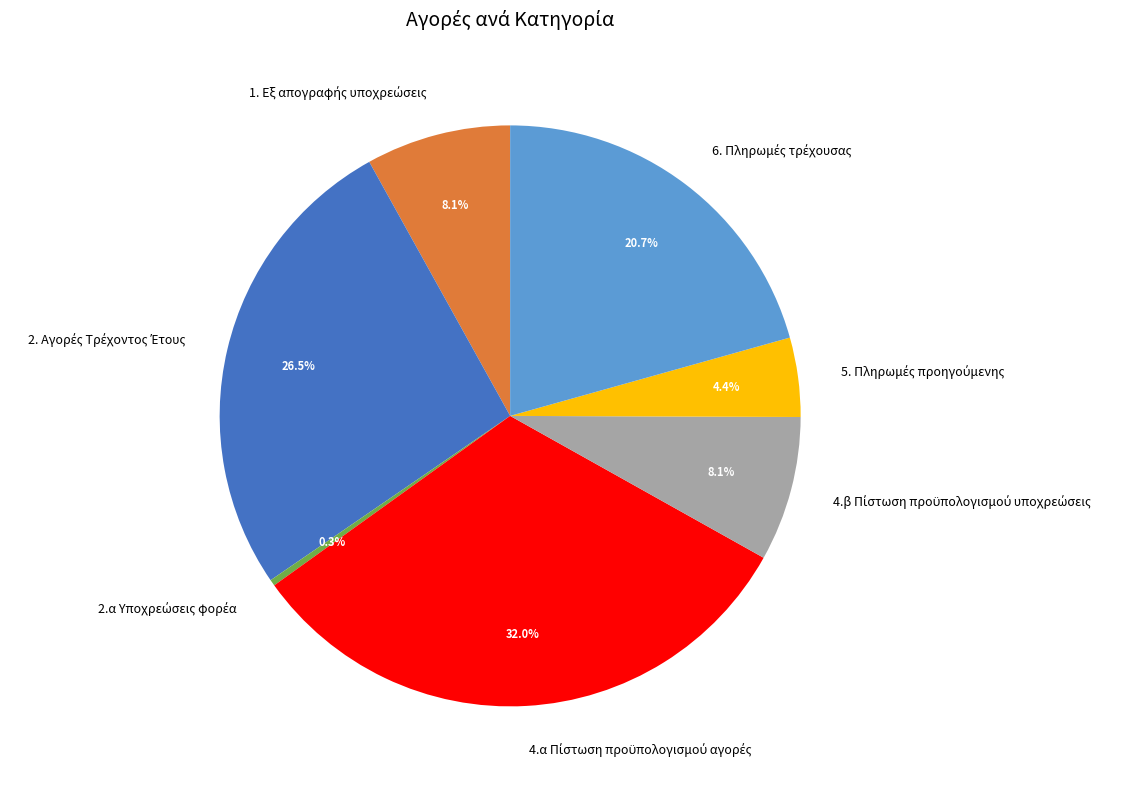

Is there any slice that represents more than half of the pie?

No